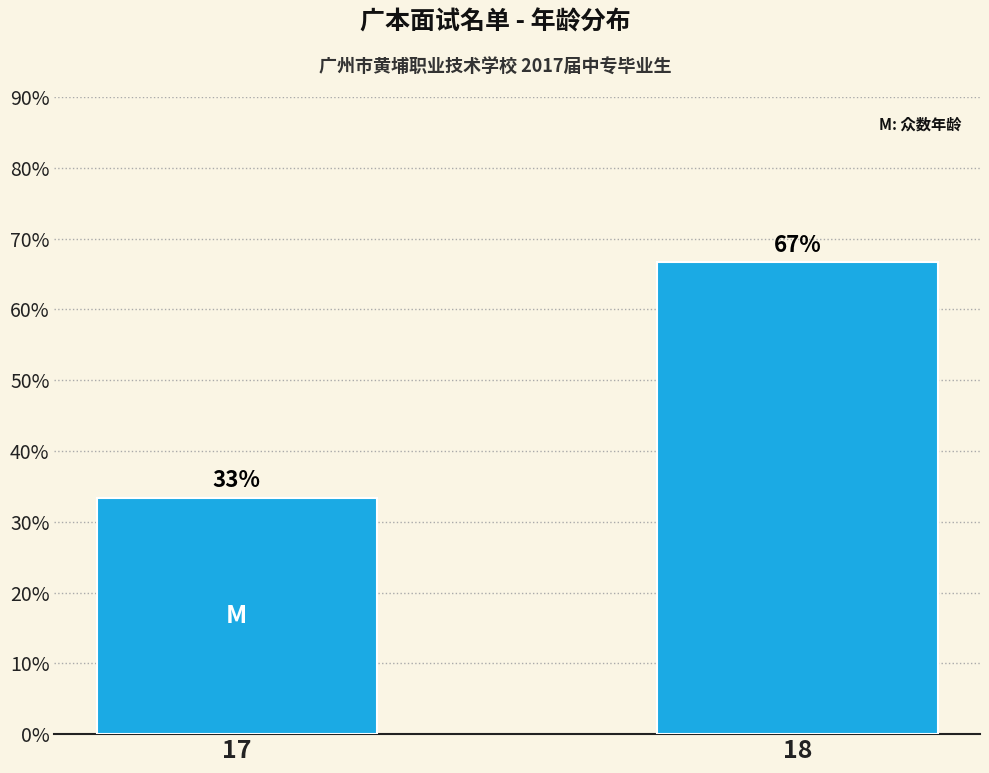

Where does the data first go above 66?

18